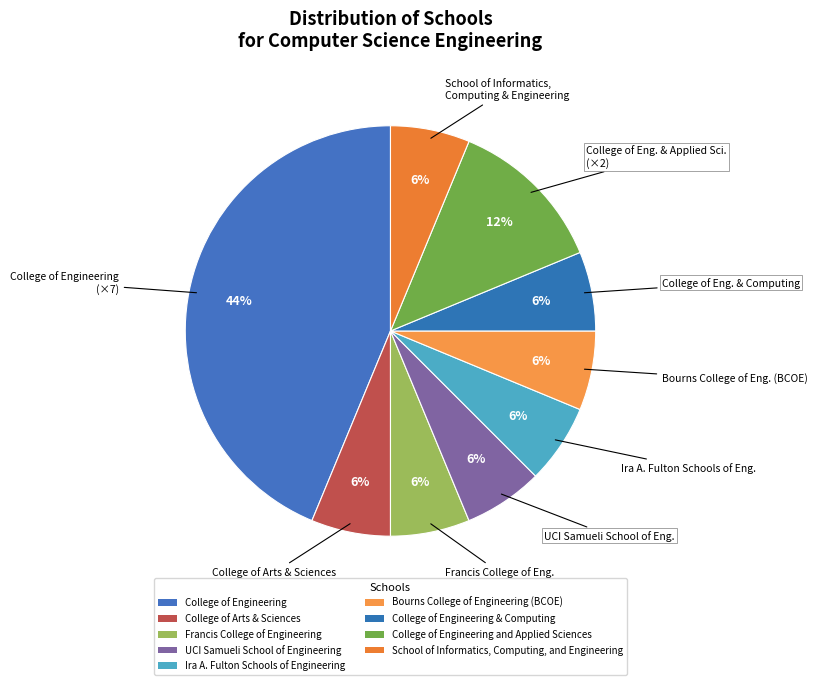

What percentage do College of Engineering and College of Arts & Sciences together represent?

50.0%